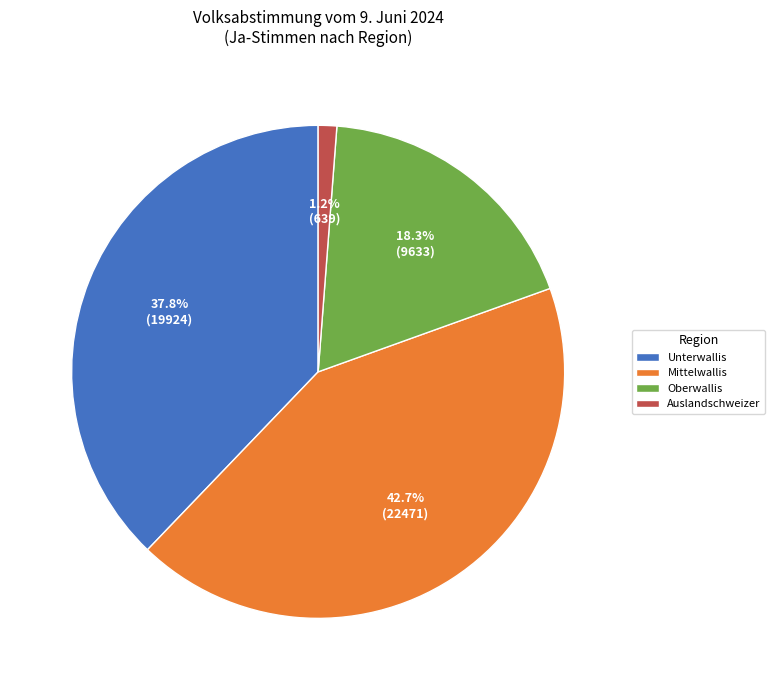

Is there a majority slice in this chart?

No